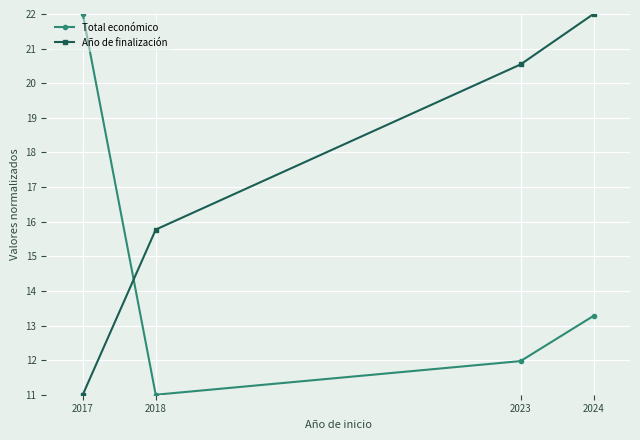

What is the total value across all series at 2017?

33.0